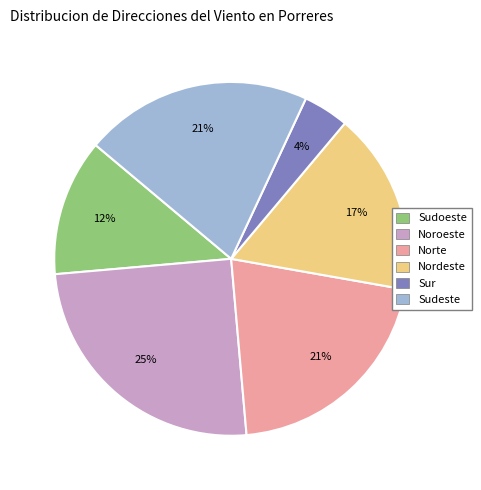

Which has a higher value, Sudoeste or Sur?

Sudoeste